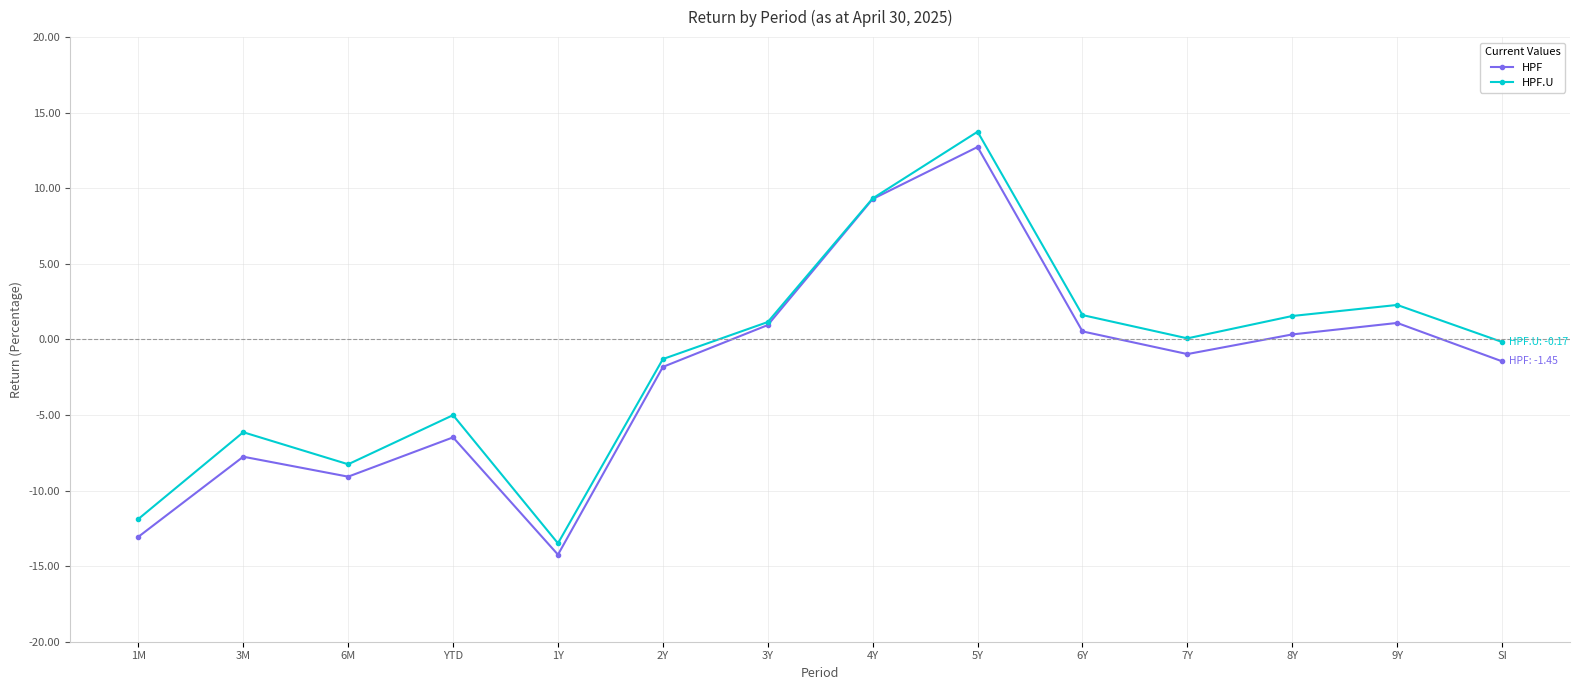

What is the total value across all series at 3M?

-13.9